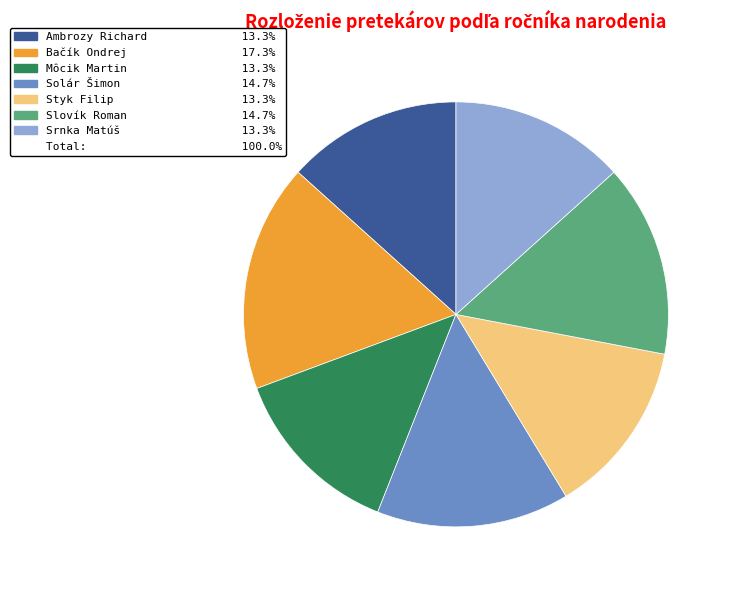

Does any single category account for the majority?

No